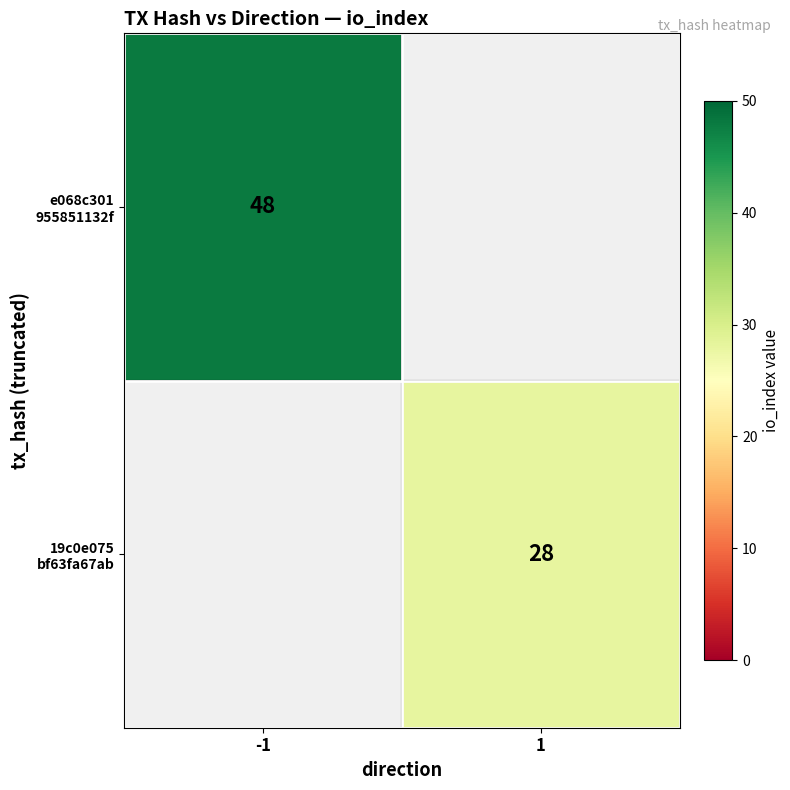

At how many categories does at least one series exceed 30?

1